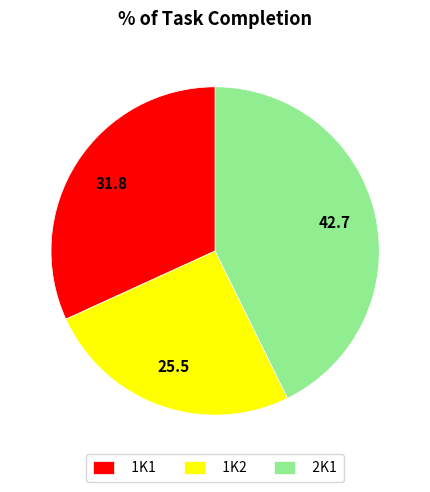

Is it true that 1K1 is 20% of the pie?

False